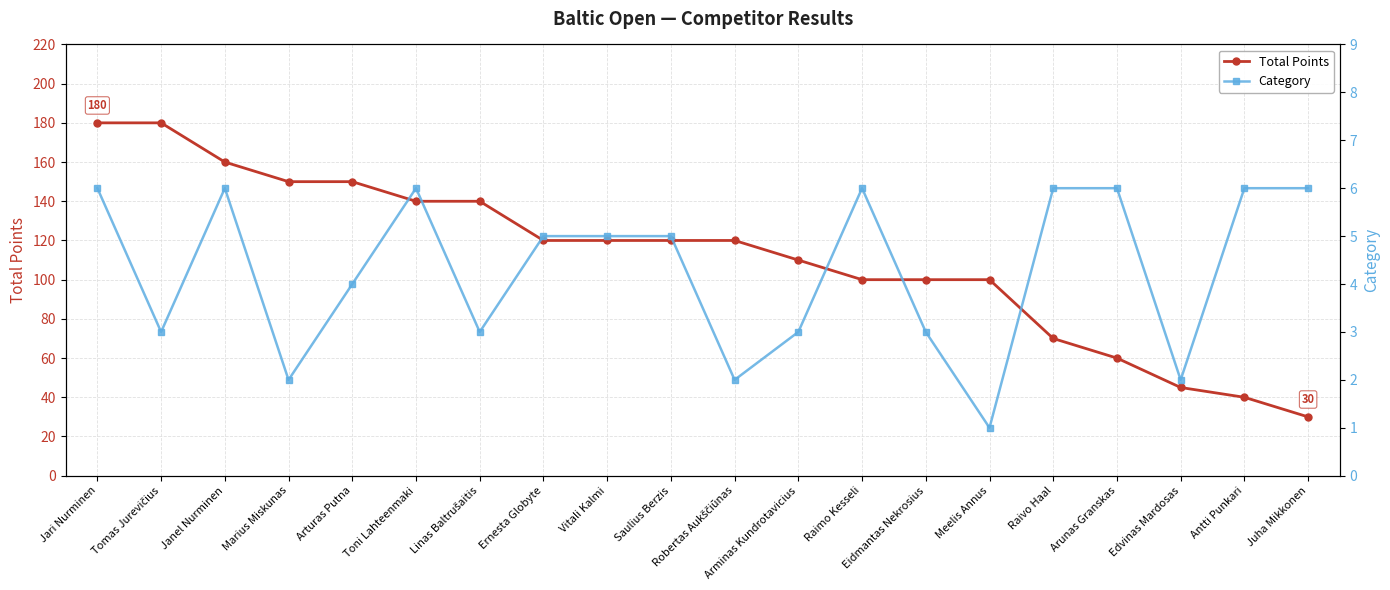

True or false: Total Points has more than 2 interior local peaks.

False